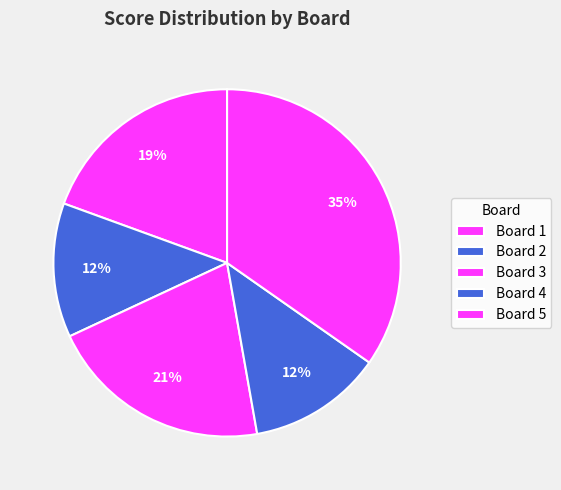

How many slices are in this pie chart?

5